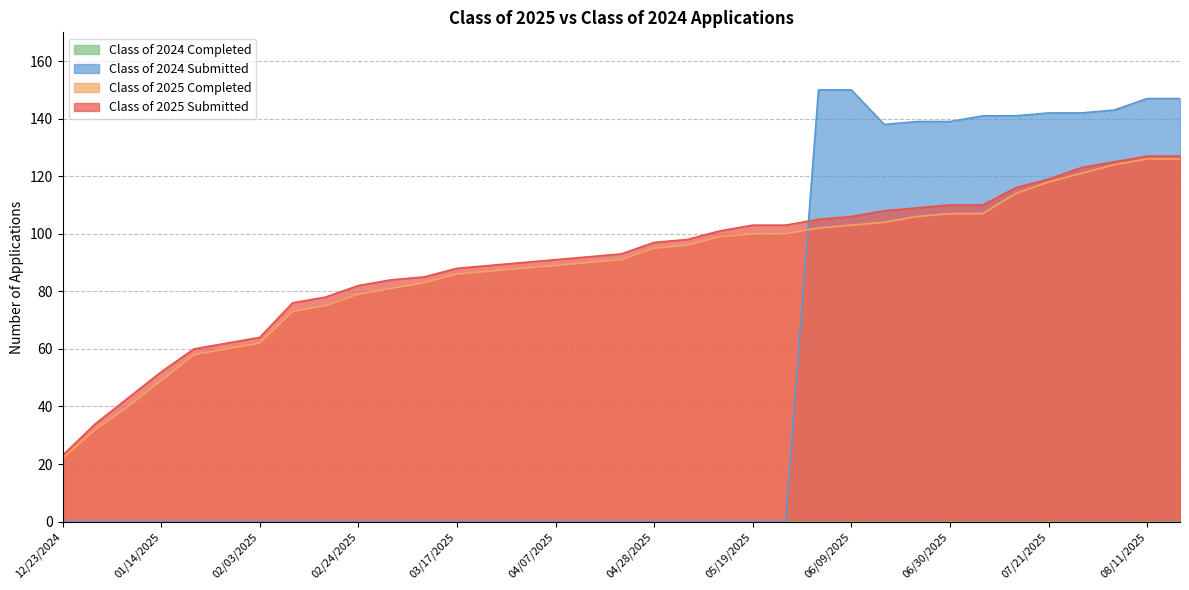

What is the sum of all Class of 2024 Submitted values?

1719